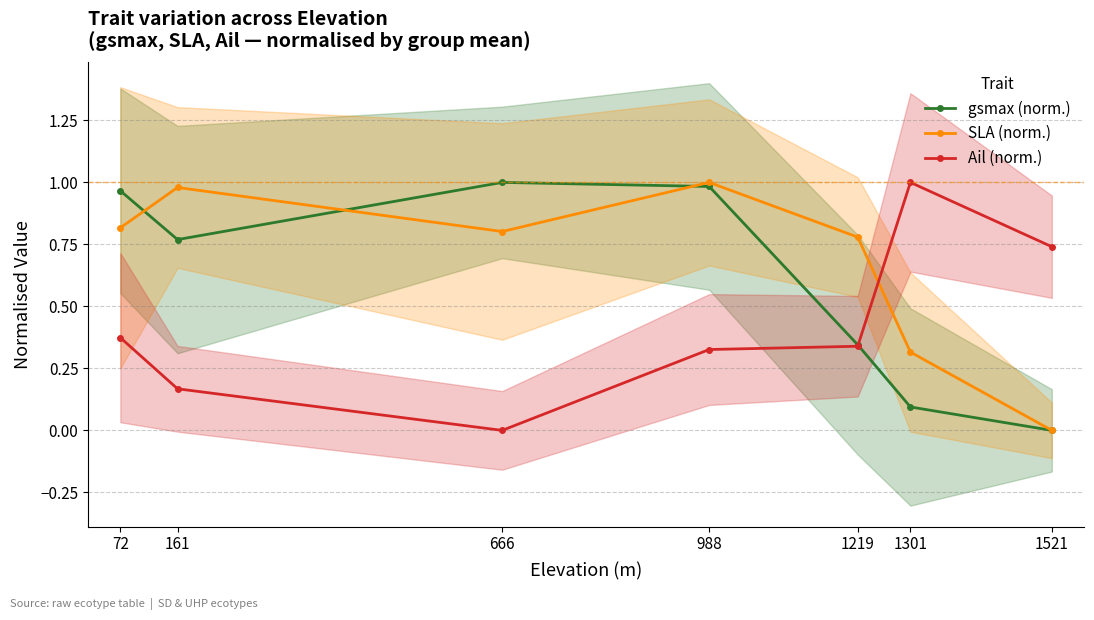

Reading left to right, what are all the values shown in this chart?

gsmax (norm.): 72=1.0	161=0.8	666=1.0	988=1.0	1219=0.3	1301=0.1	1521=0.0
SLA (norm.): 72=0.8	161=1.0	666=0.8	988=1.0	1219=0.8	1301=0.3	1521=0.0
Ail (norm.): 72=0.4	161=0.2	666=0.0	988=0.3	1219=0.3	1301=1.0	1521=0.7